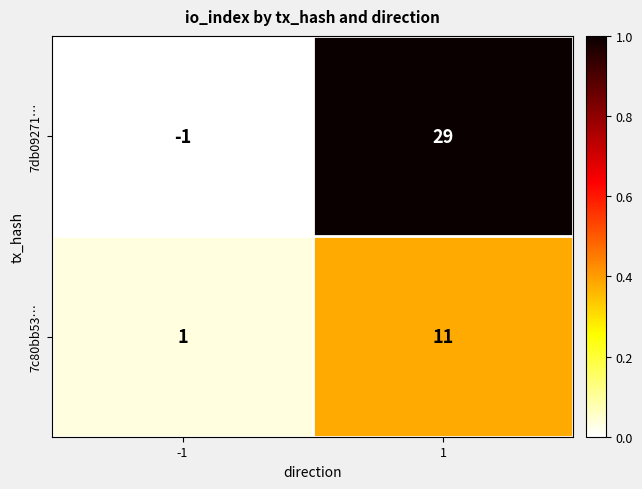

Reading left to right, transcribe all the data shown in this chart.

7db09271…: -1=-1	1=29
7c80bb53…: -1=1	1=11